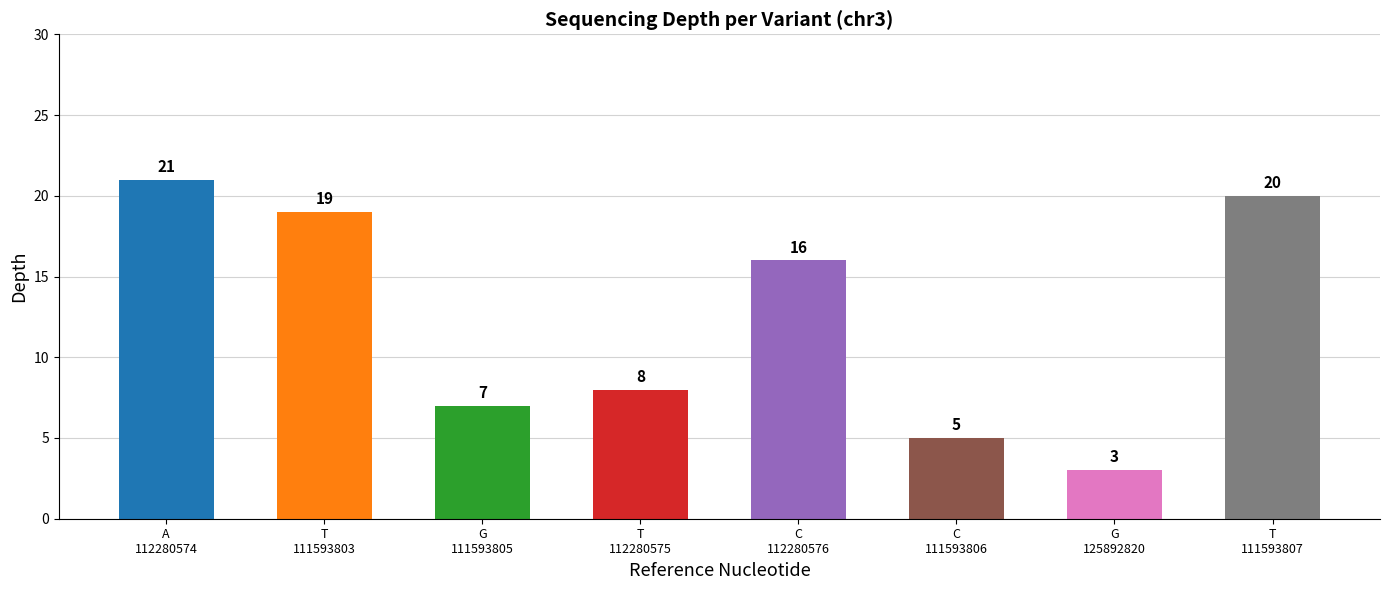

Reading right to left, list all the values displayed in this chart.

20	3	5	16	8	7	19	21